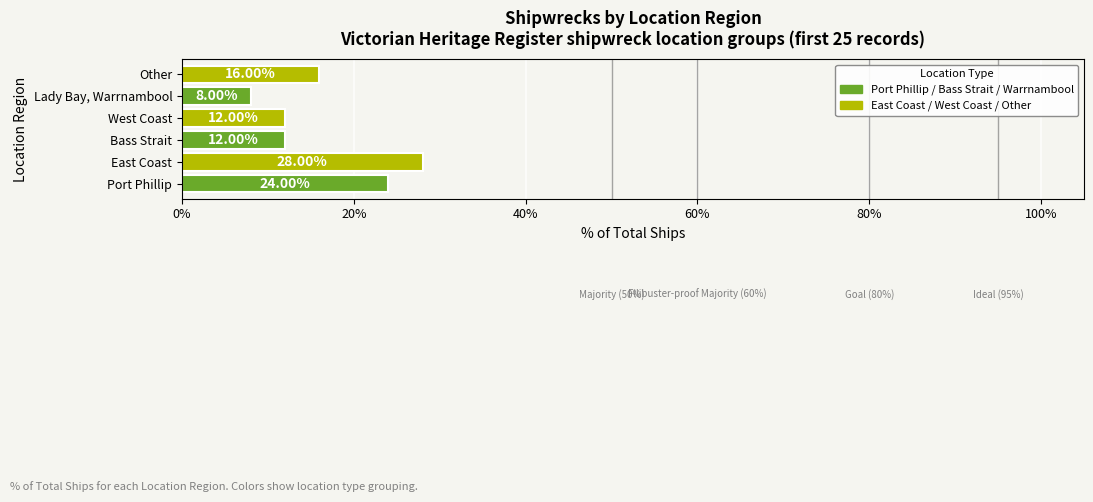

What is the difference between the values at Lady Bay, Warrnambool and Port Phillip?

16.0